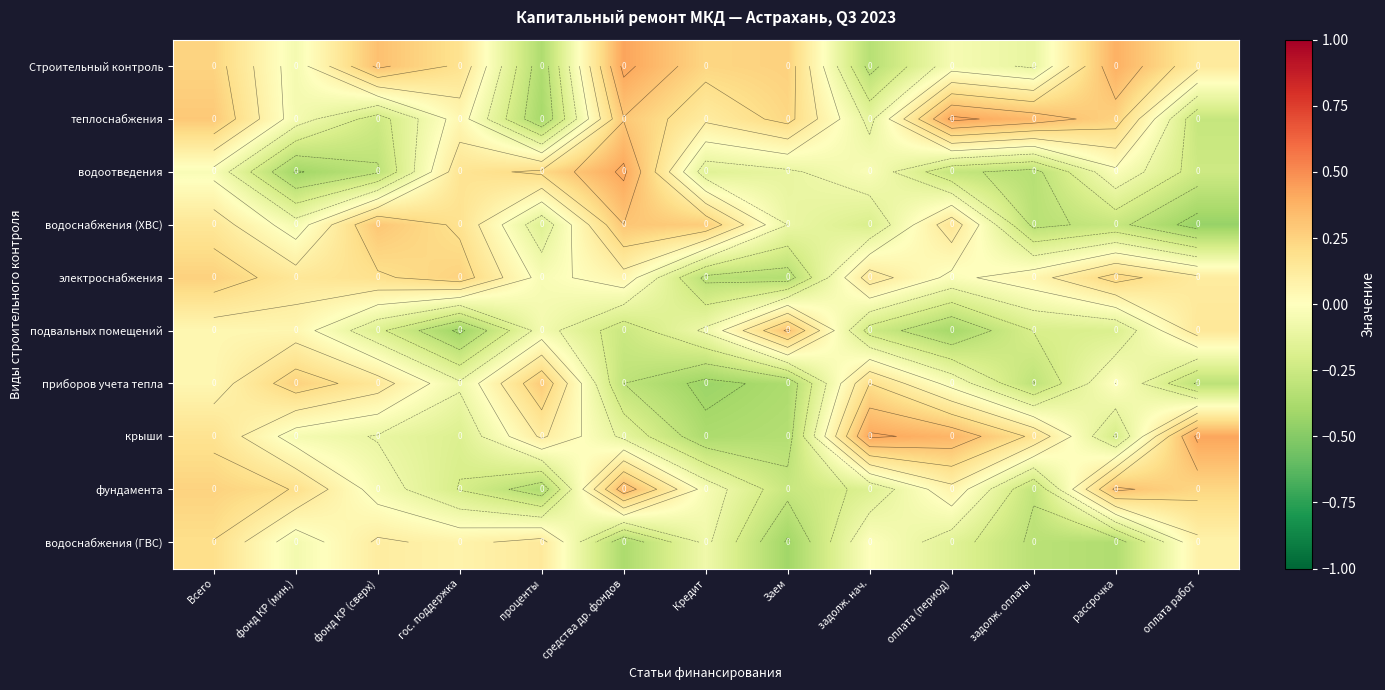

At which category is the sum across all series the highest?

Всего